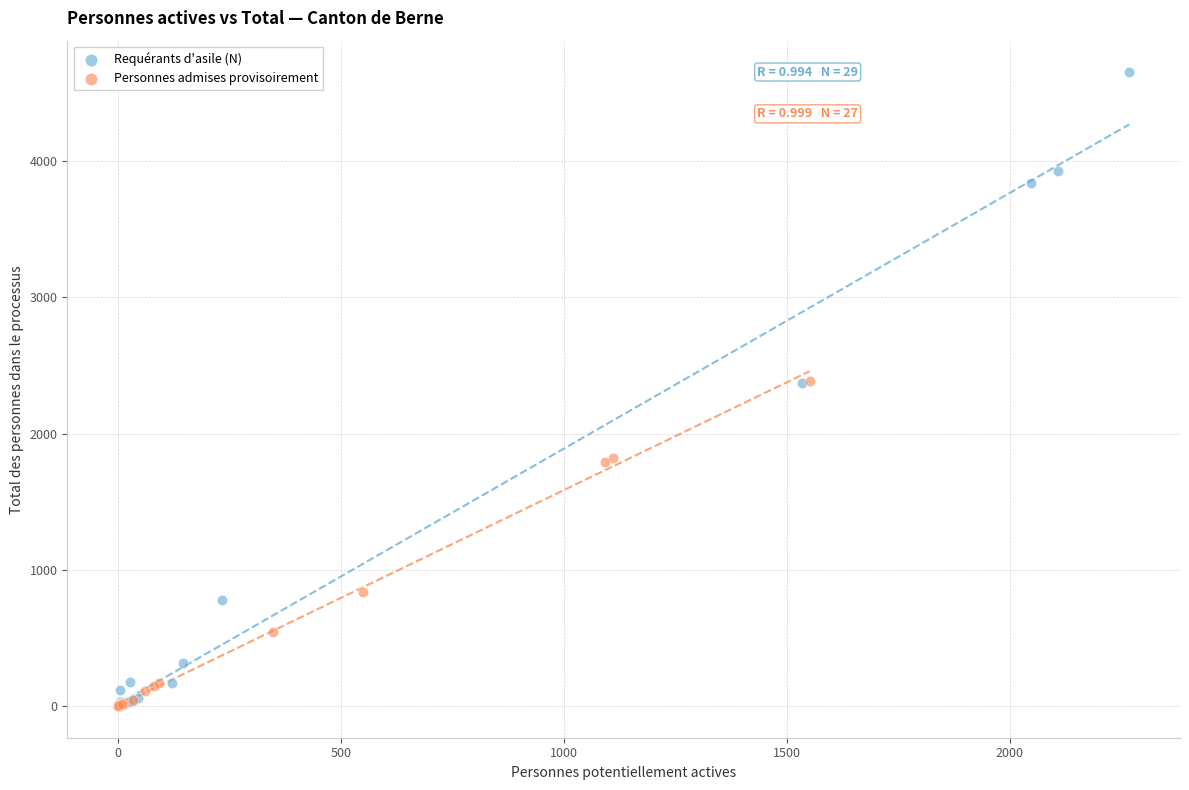

Which series has the widest spread of Y values?

Requérants d'asile (N)